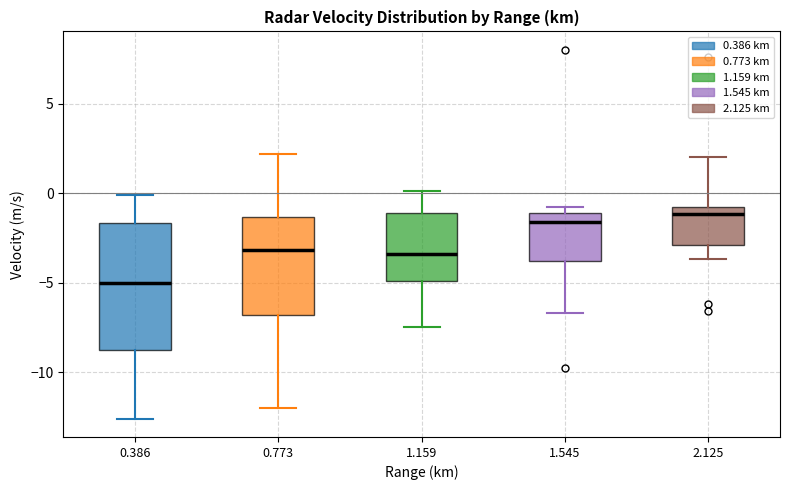

Which box is the tallest, from its lower edge to its upper edge?

0.386